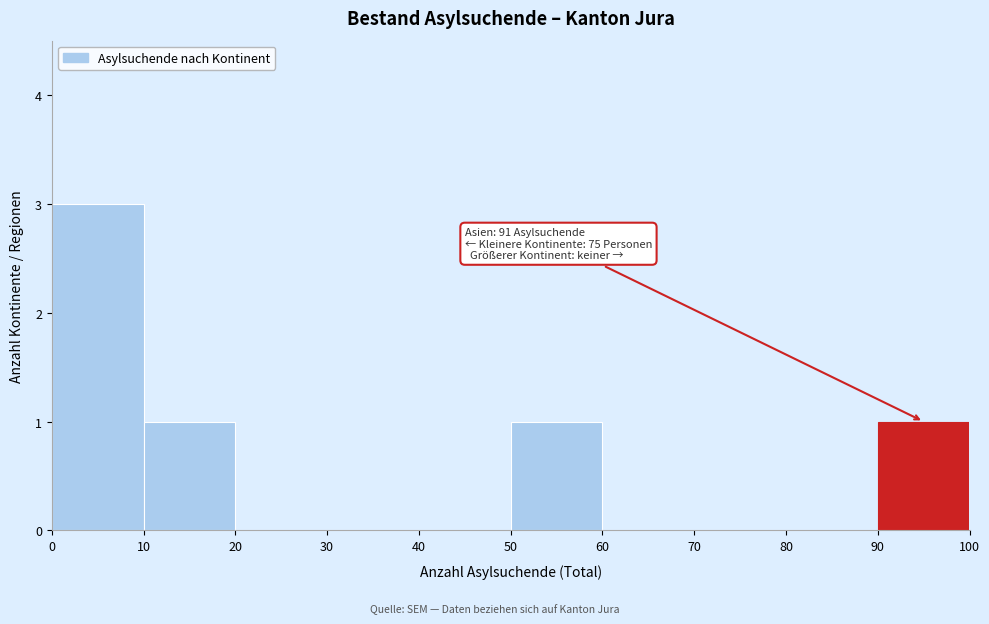

Which range on the x-axis has the tallest bar?

0 to 10